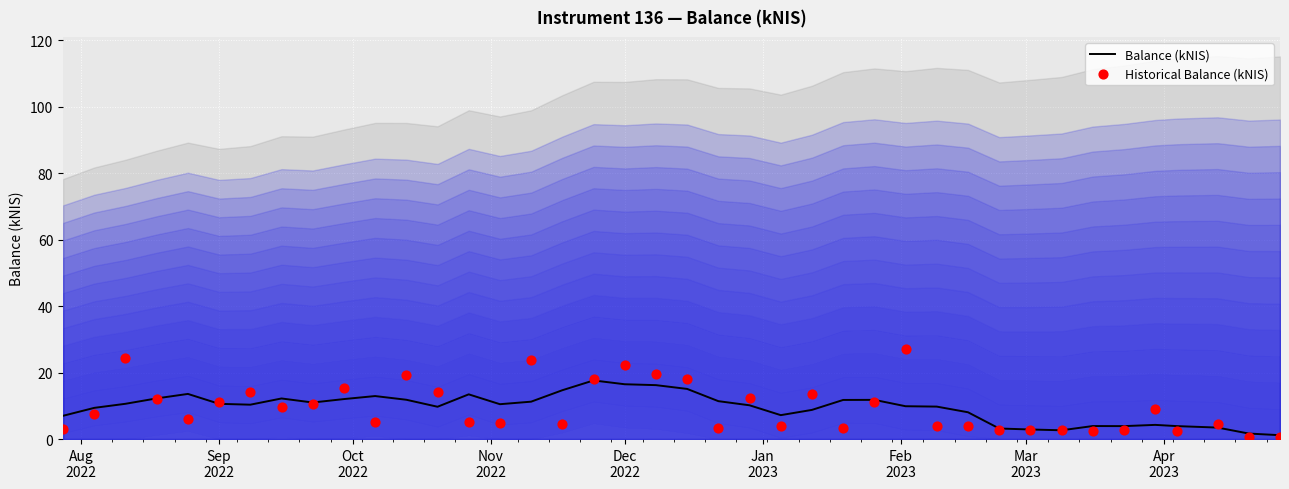

Which series has the widest spread of Y values?

Historical Balance (kNIS)